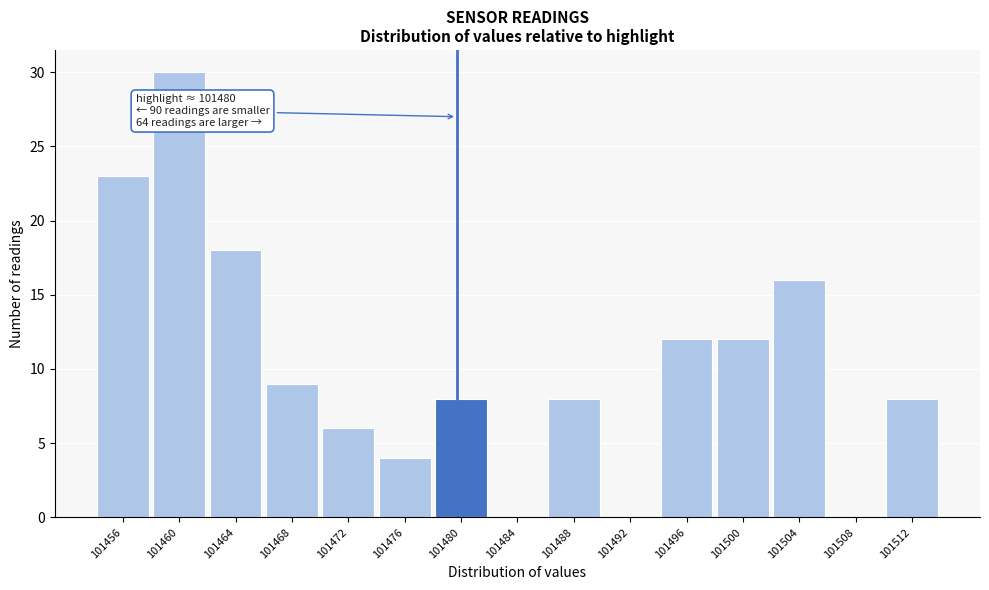

Which range on the x-axis has the tallest bar?

101458.5 to 101462.5